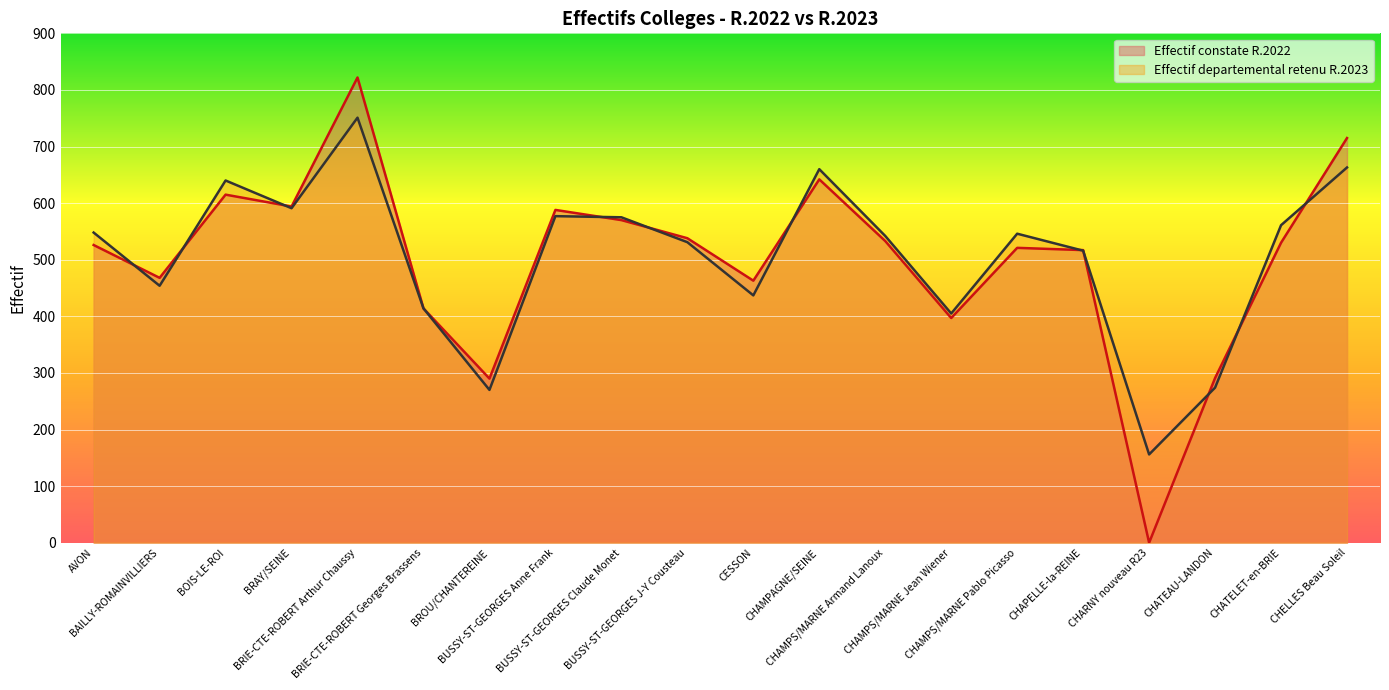

What is the difference between the maximum and minimum values in the Effectif constate R.2022 series?

822